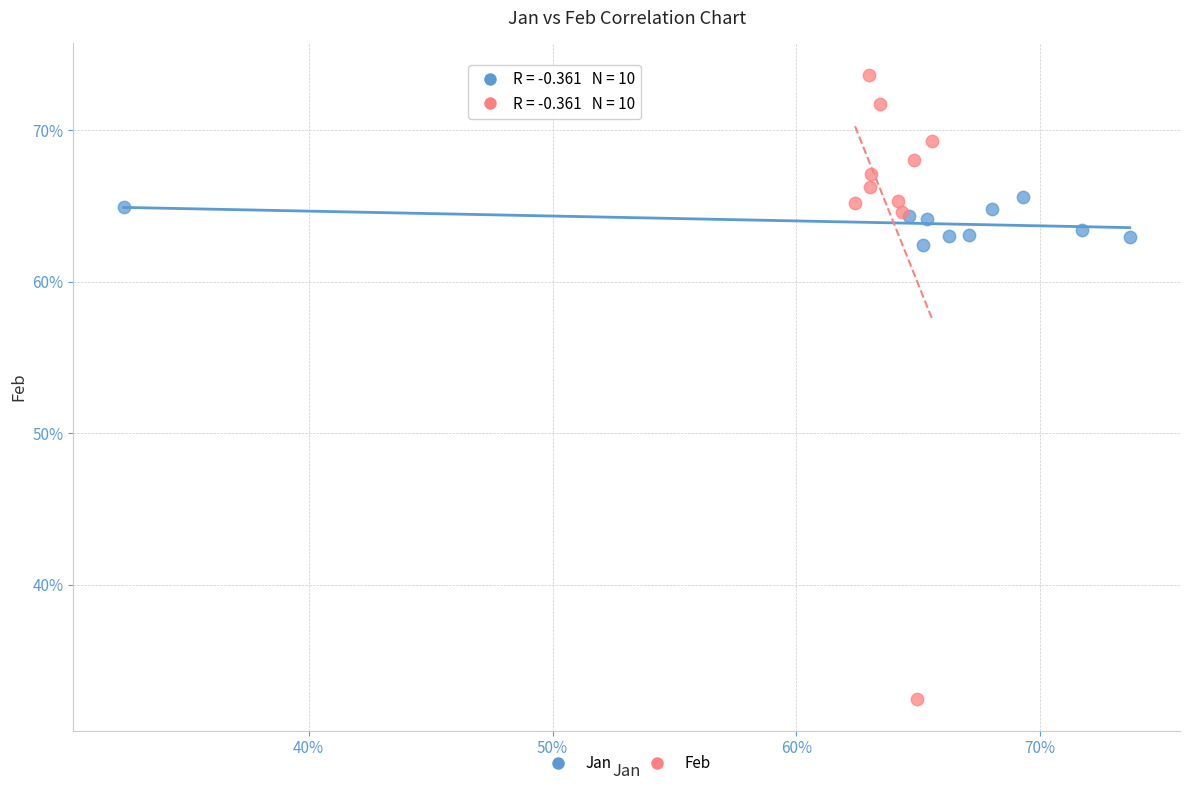

Which series has the largest Y range (max minus min)?

Feb